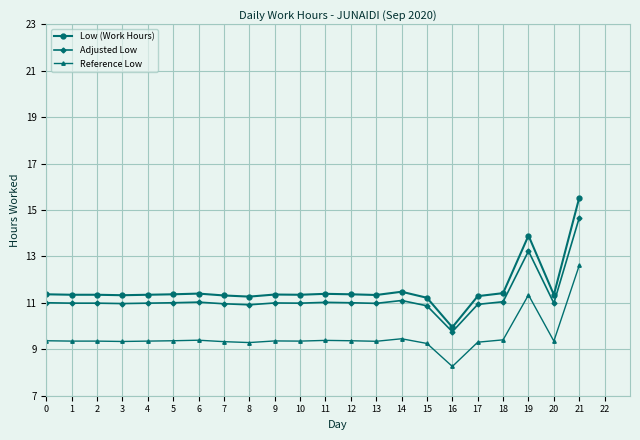

Is it true that Low (Work Hours) equals 7.9 at 0?

False